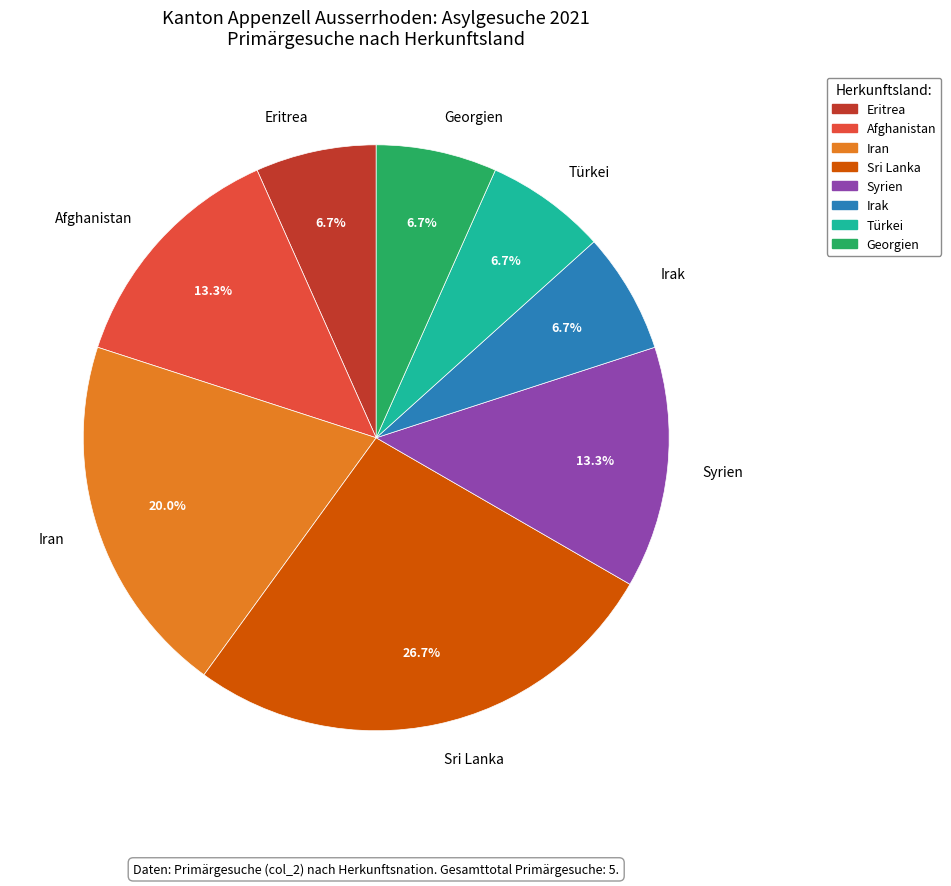

To the nearest percent, what is the difference between the Syrien and Sri Lanka slice percentages?

13%